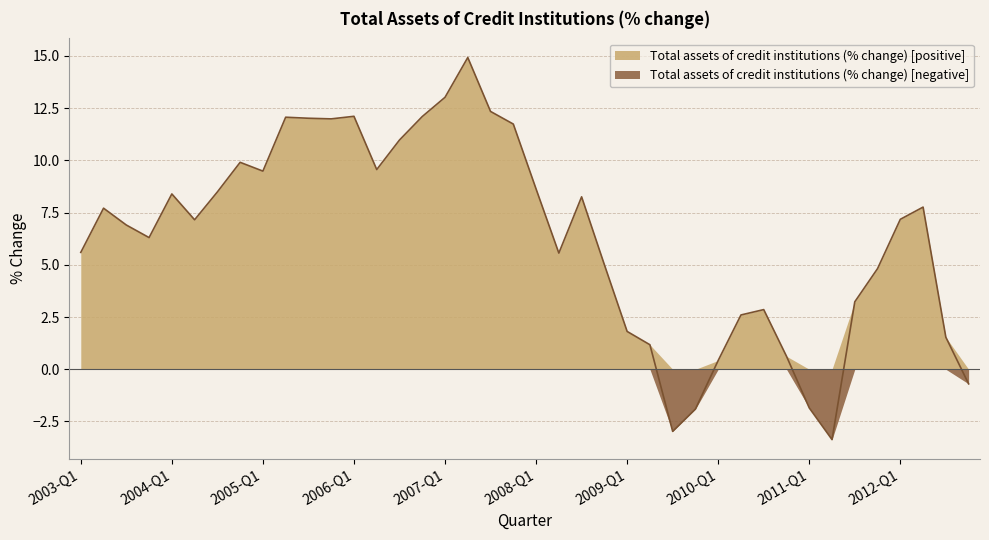

Which category has the lowest value across all series?

2011-Q2